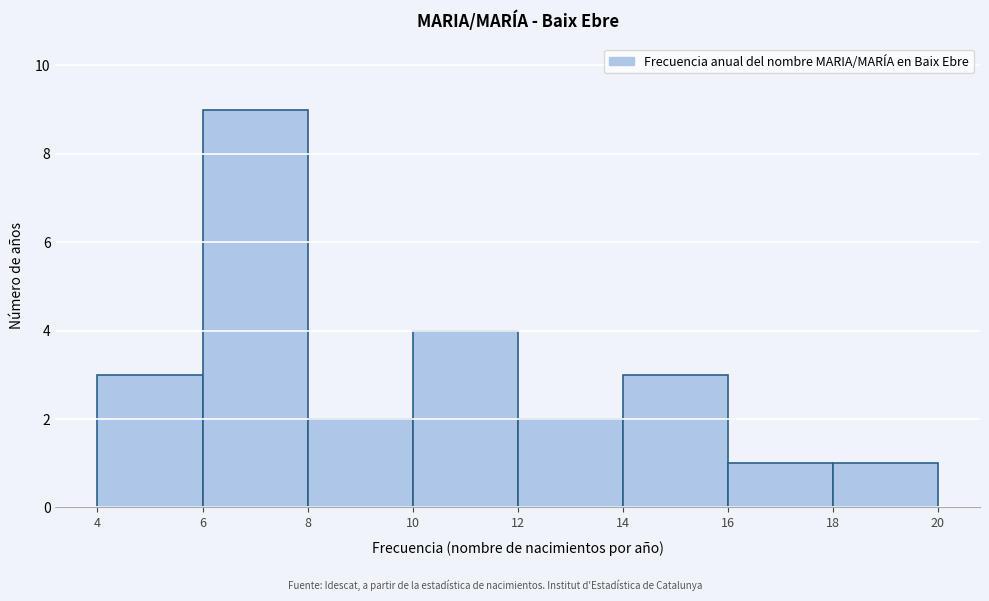

Reading left to right, transcribe this chart: for each bar, give the range it covers on the x-axis and its height. The values are not printed on the chart, so give them approximately, as read against the axis.

4 to 6: 3
6 to 8: 9
8 to 10: 2
10 to 12: 4
12 to 14: 2
14 to 16: 3
16 to 18: 1
18 to 20: 1